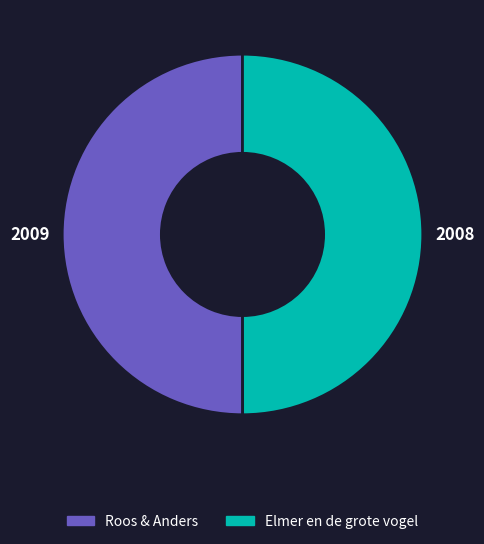

Count the number of slices in the pie.

2